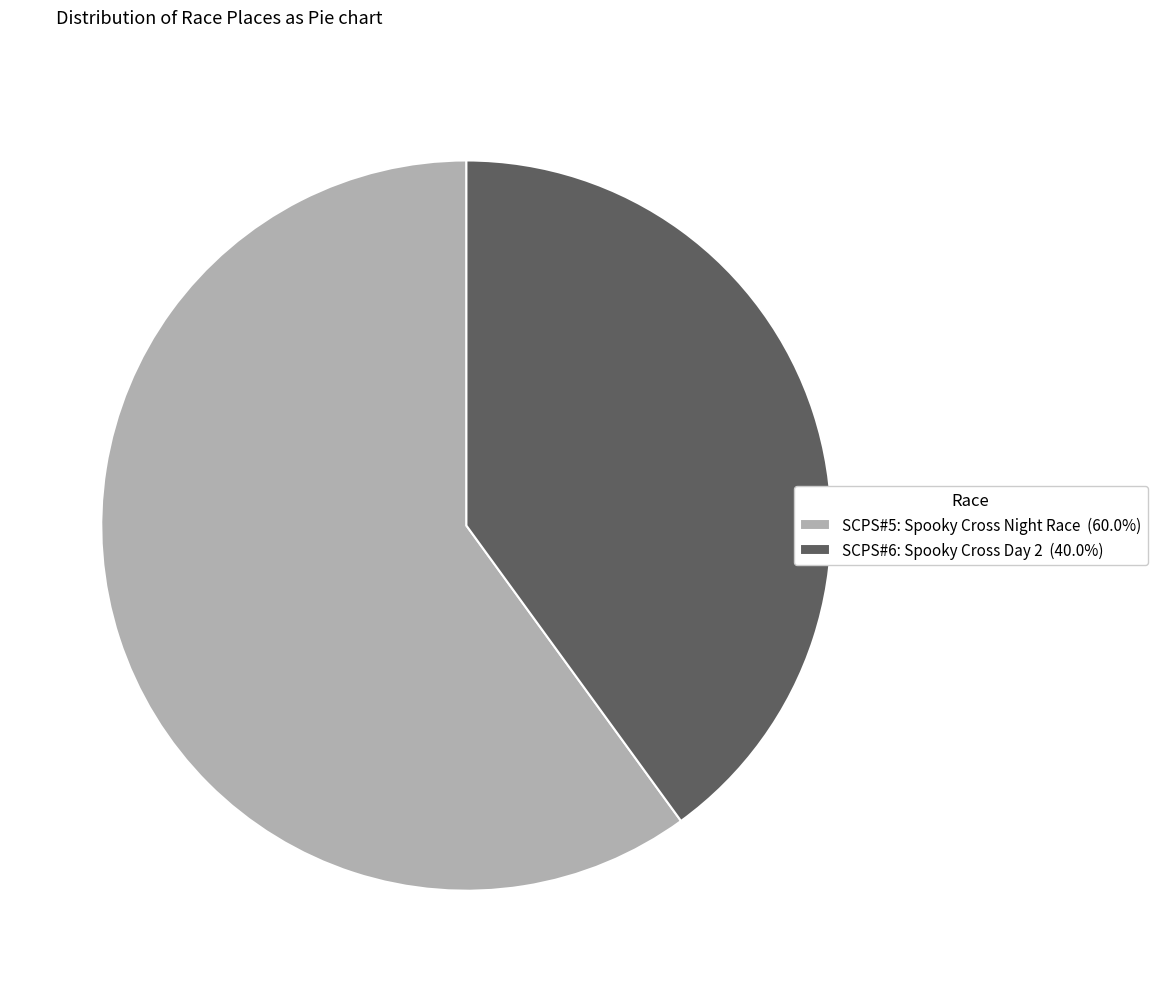

The SCPS#5: Spooky Cross Night Race slice represents 67% of the pie. True or false?

False